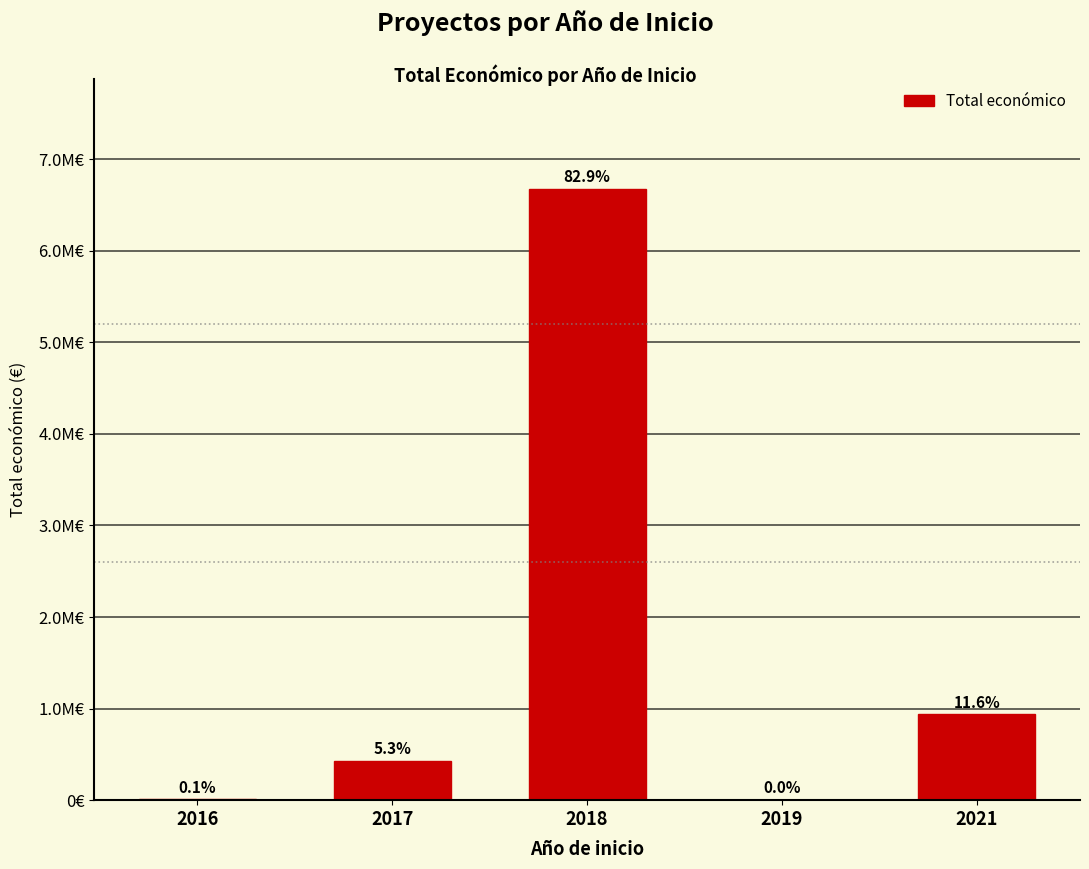

What is the difference between the maximum and minimum values?

6673692